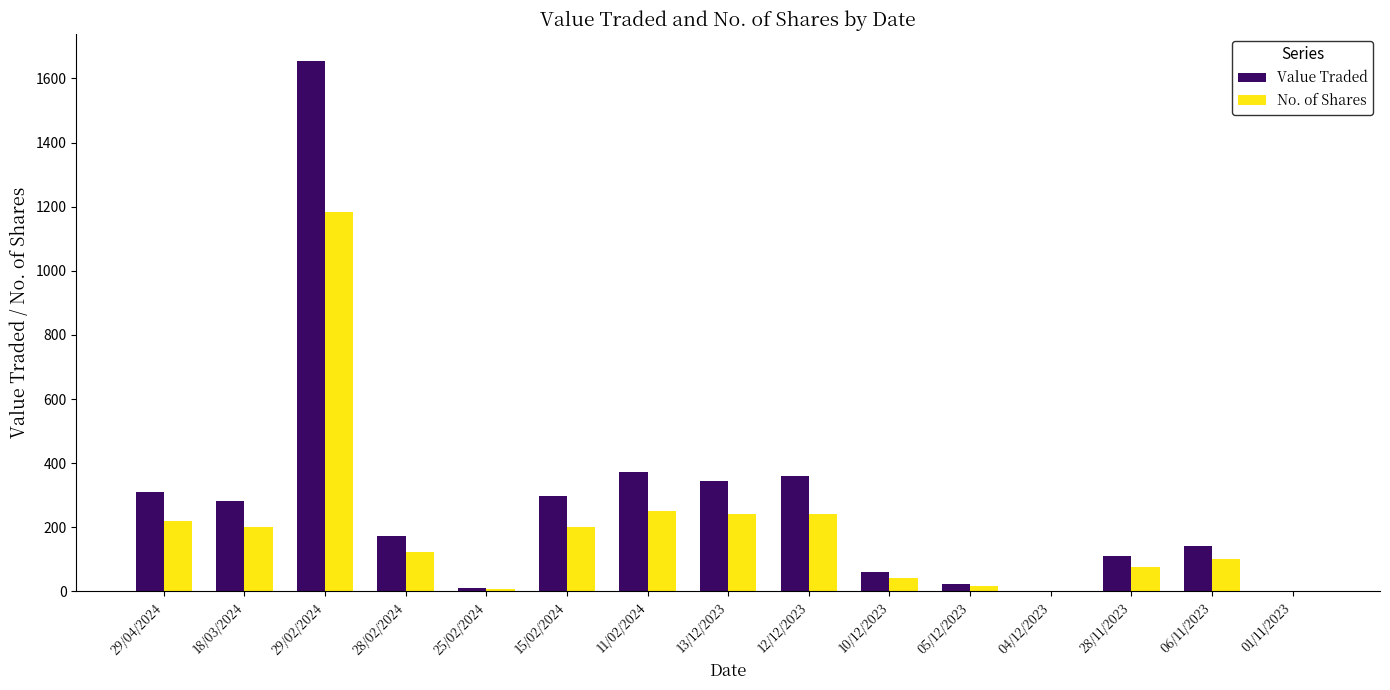

Which series changed the most between 12/12/2023 and 05/12/2023?

Value Traded